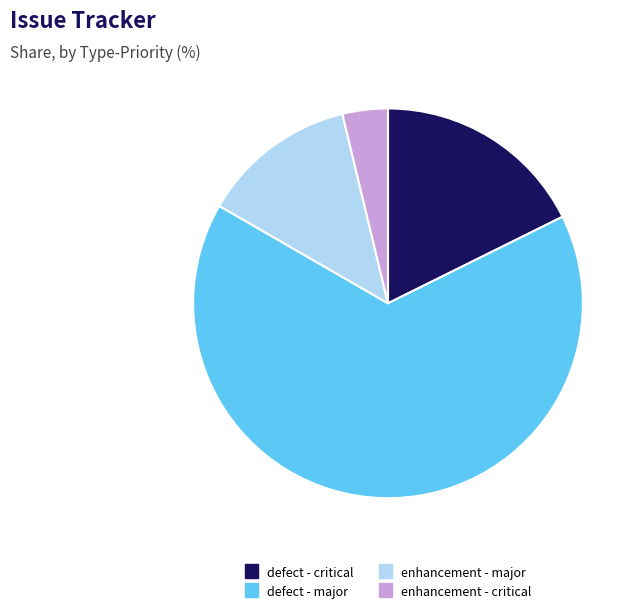

Which category has the biggest portion of the pie?

defect - major